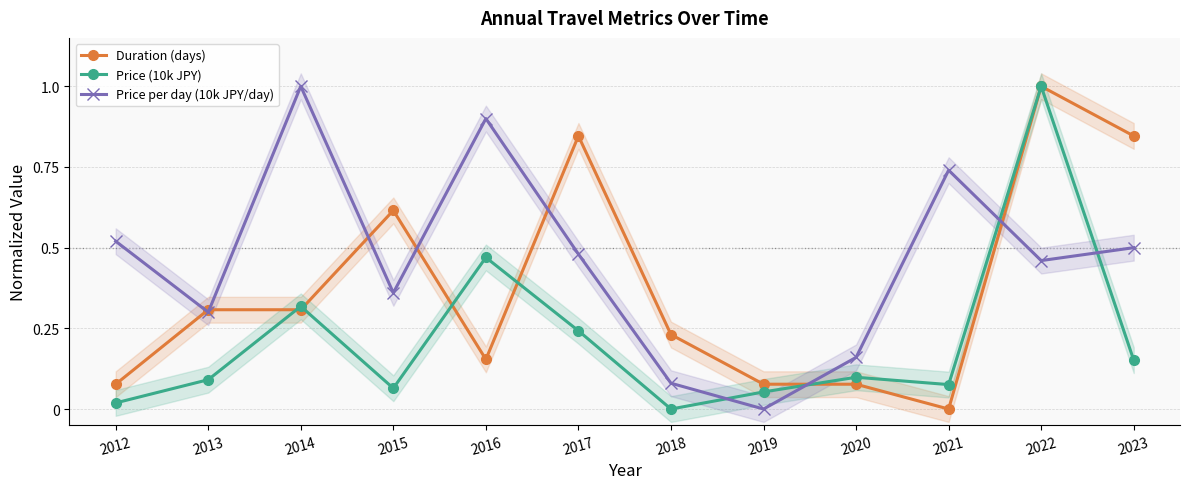

Reading left to right, list all the values displayed in this chart.

Duration (days): 2012=0.1	2013=0.3	2014=0.3	2015=0.6	2016=0.2	2017=0.8	2018=0.2	2019=0.1	2020=0.1	2021=0.0	2022=1.0	2023=0.8
Price (10k JPY): 2012=0.0	2013=0.1	2014=0.3	2015=0.1	2016=0.5	2017=0.2	2018=0.0	2019=0.1	2020=0.1	2021=0.1	2022=1.0	2023=0.2
Price per day (10k JPY/day): 2012=0.5	2013=0.3	2014=1.0	2015=0.4	2016=0.9	2017=0.5	2018=0.1	2019=0.0	2020=0.2	2021=0.7	2022=0.5	2023=0.5